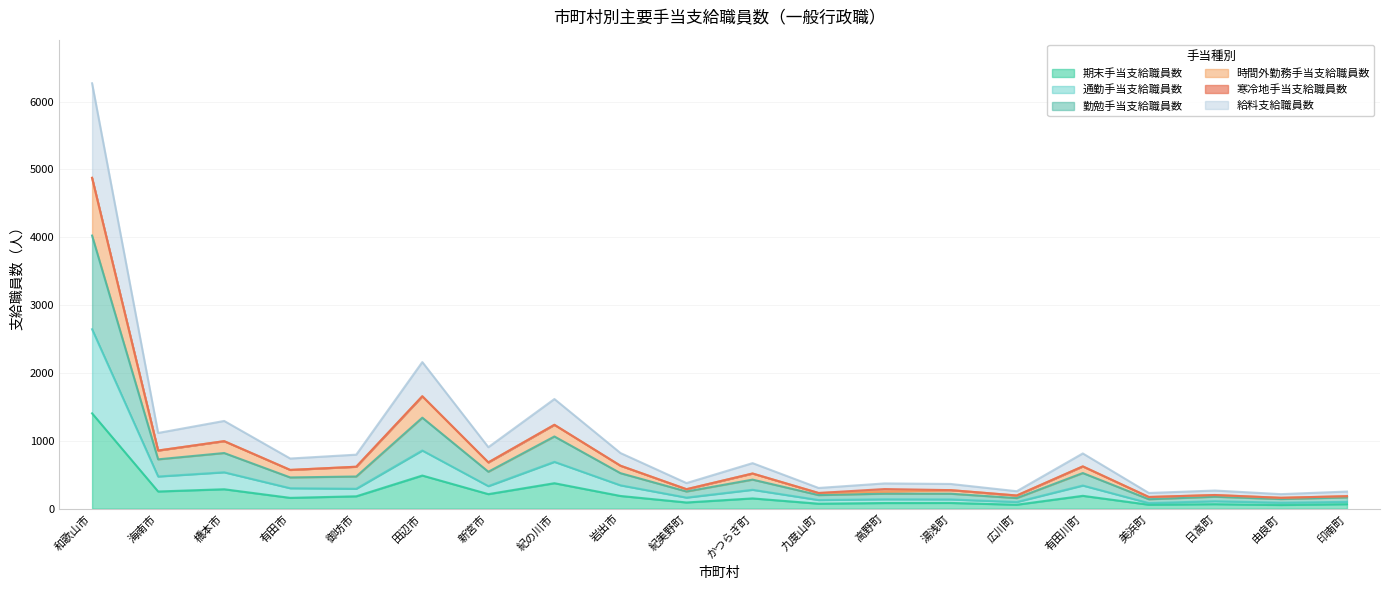

Is it true that 期末手当支給職員数 equals 760 at 田辺市?

False